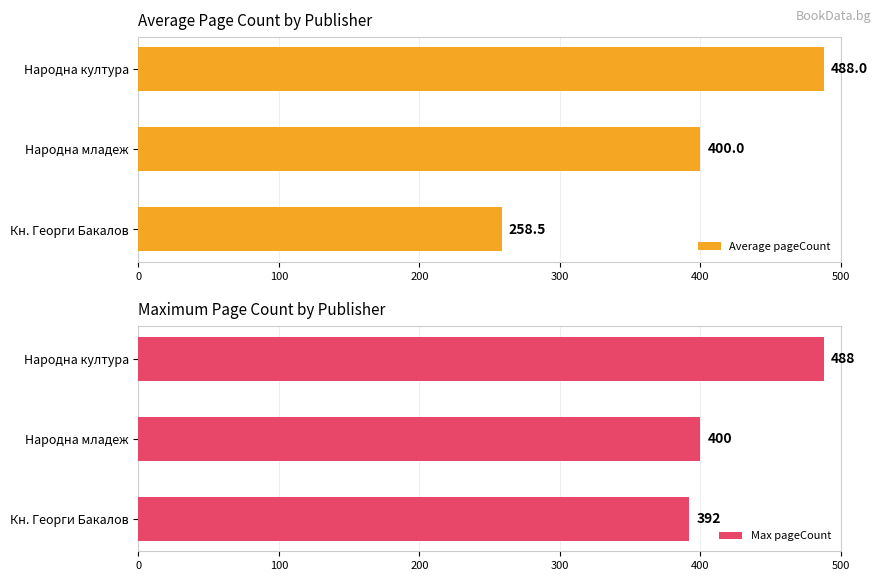

How many categories are shown in the chart?

3